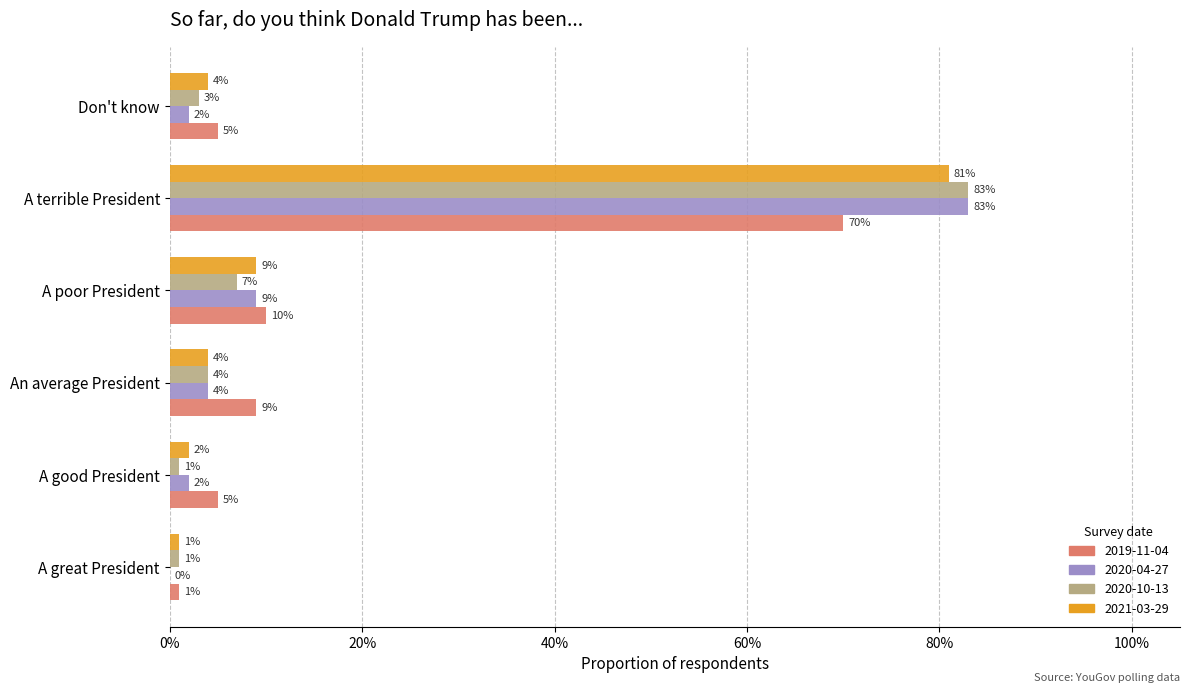

Read the 2019-11-04 value at An average President.

0.1